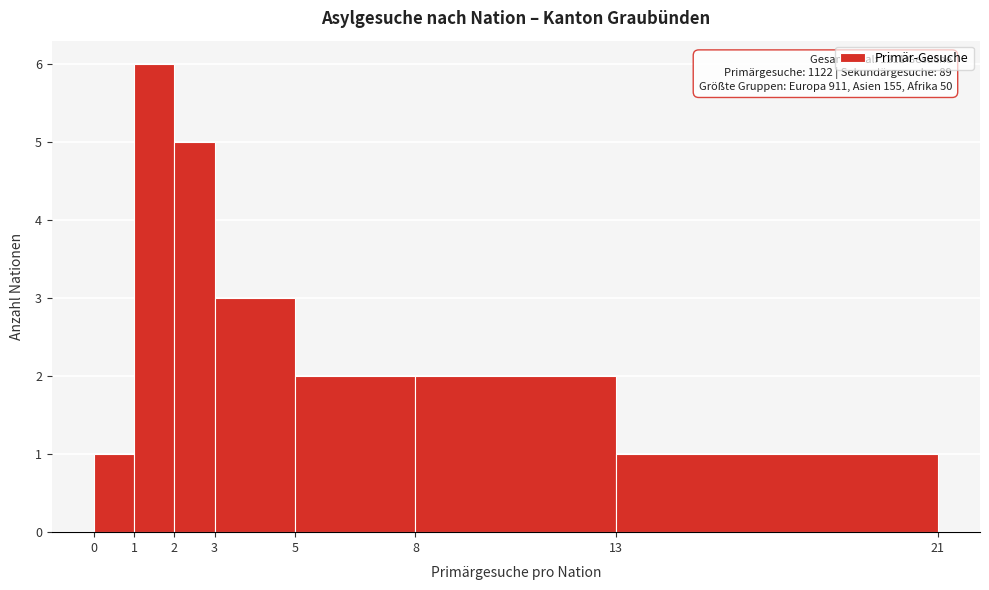

Over which range of the x-axis is the bar tallest?

1 to 2